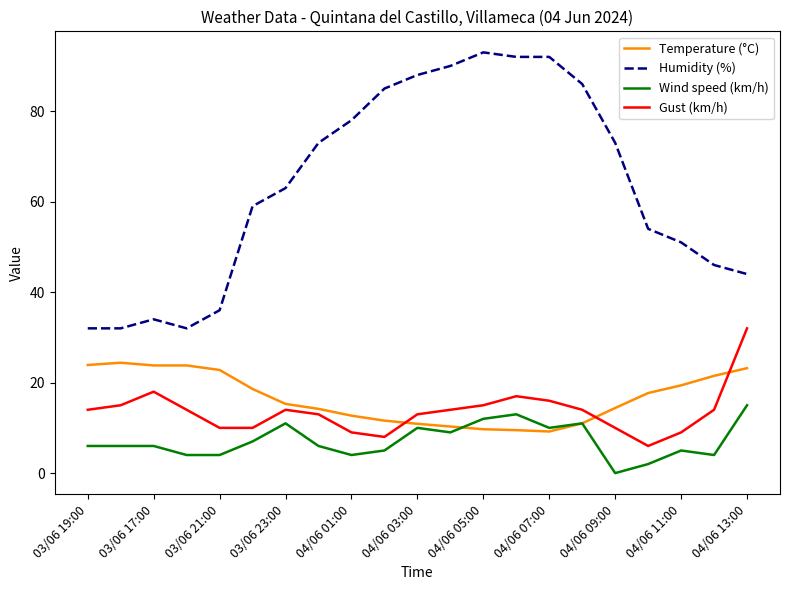

Rank the series by their maximum value, from highest to lowest.

Humidity (%), Gust (km/h), Temperature (°C), Wind speed (km/h)